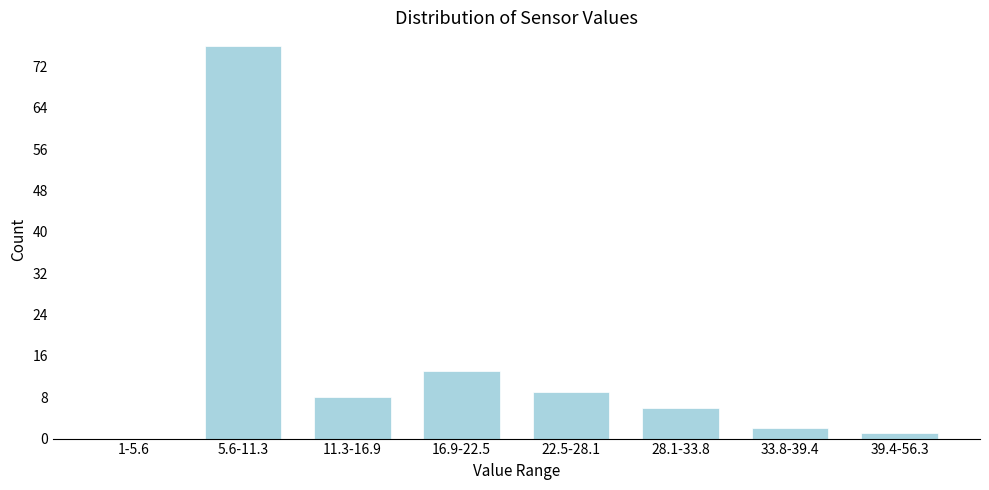

Reading left to right, extract all data points from this chart.

1-5.6=0	5.6-11.3=76	11.3-16.9=8	16.9-22.5=13	22.5-28.1=9	28.1-33.8=6	33.8-39.4=2	39.4-56.3=1